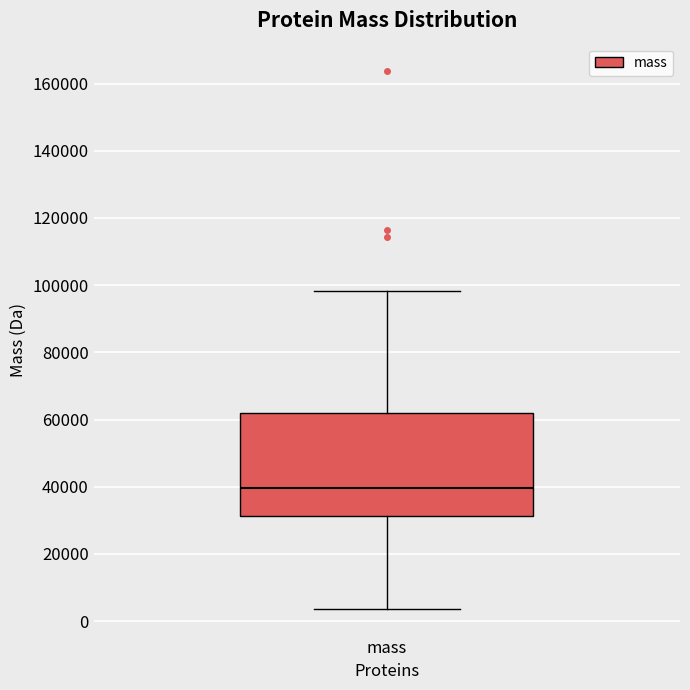

Transcribe this box plot: give where the median line is, the range the box spans, and where the two whiskers end, as read against the y-axis. The values are not printed on the chart, so give them approximately, as read against the axis.

median 40000, box 32000 to 62000, whiskers 4000 to 98000